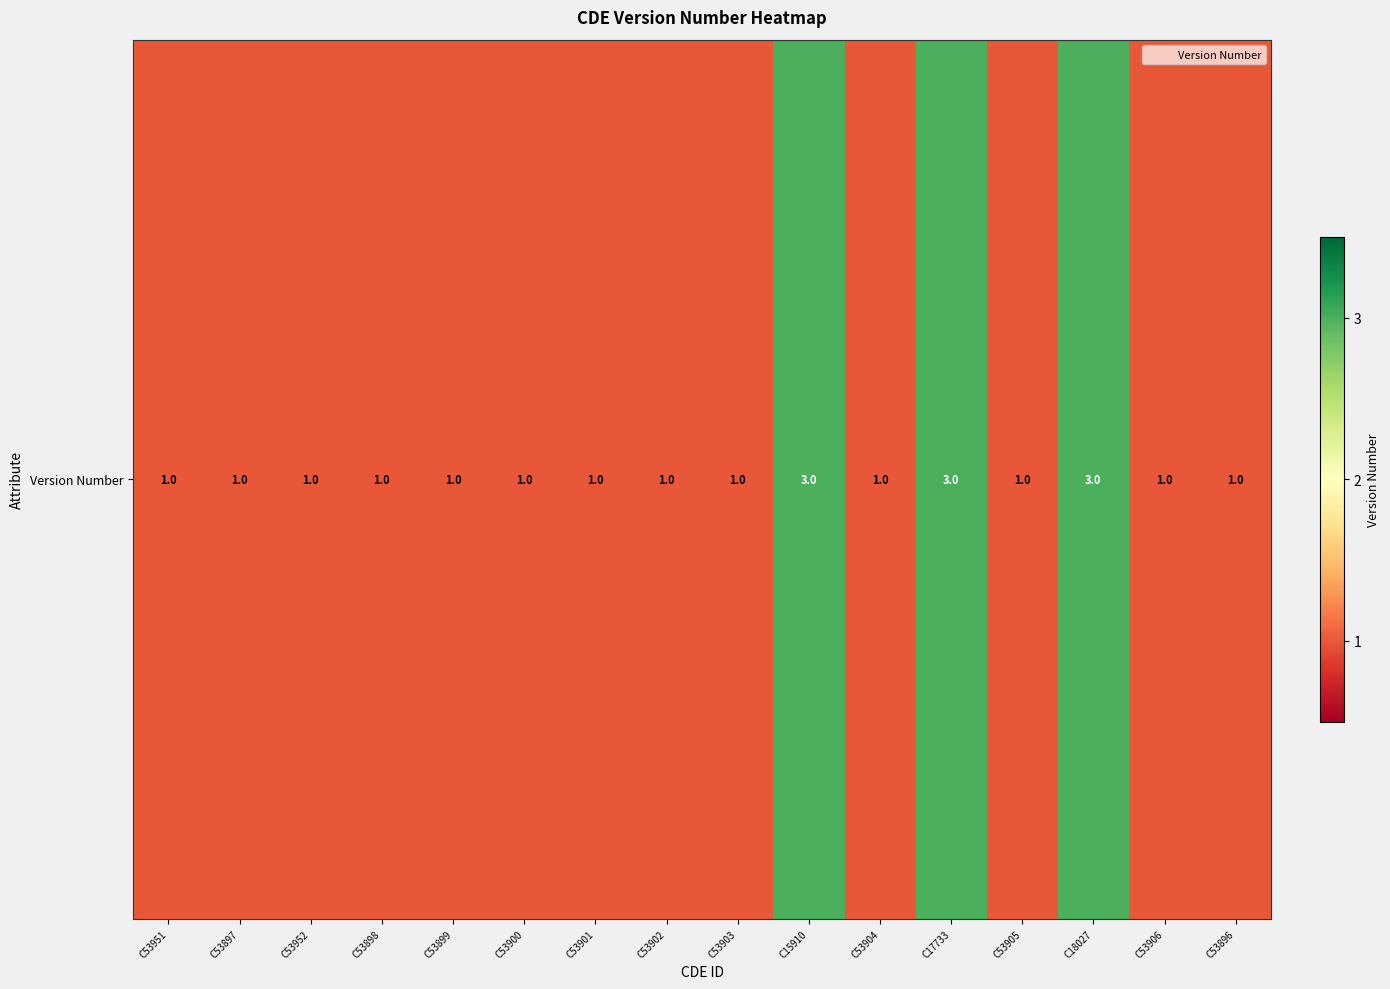

Read the value at C15910.

3